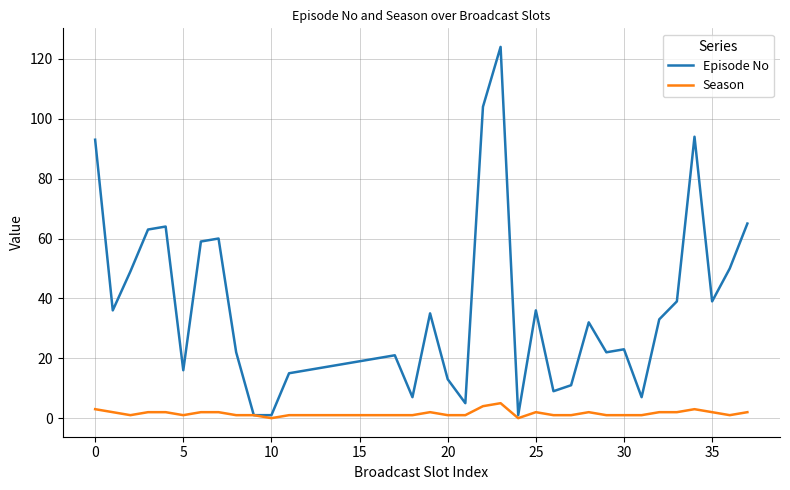

Rank the series by their maximum value, from lowest to highest.

Season, Episode No